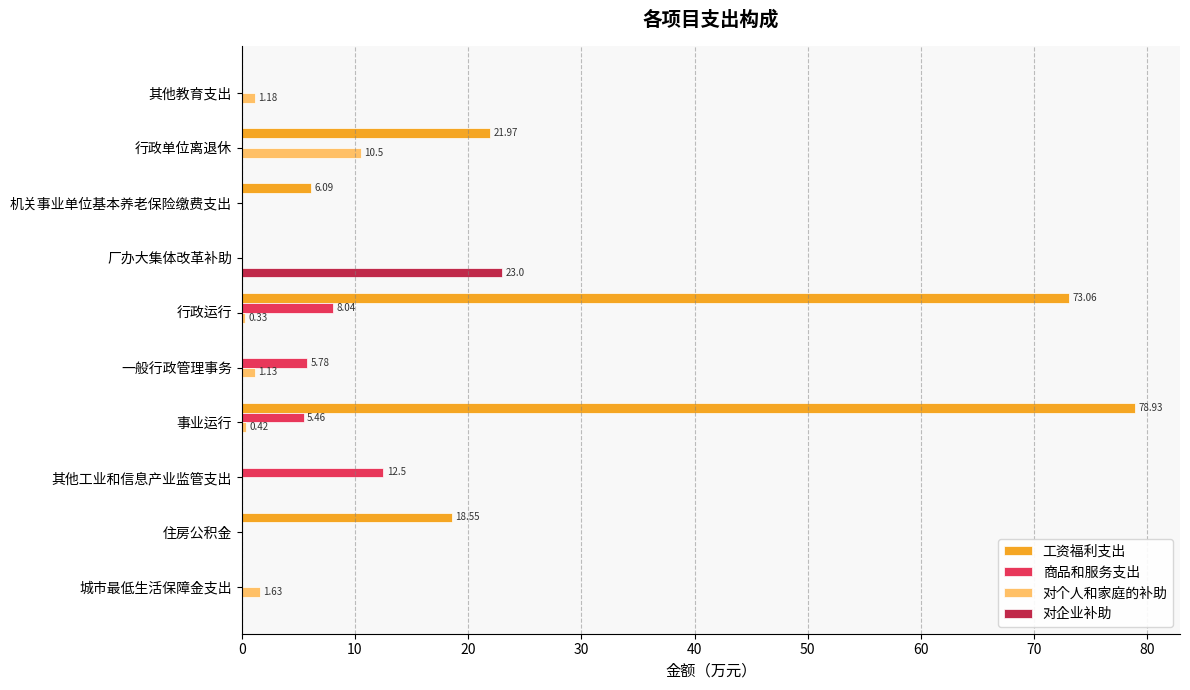

Which series has the largest total across all categories?

工资福利支出